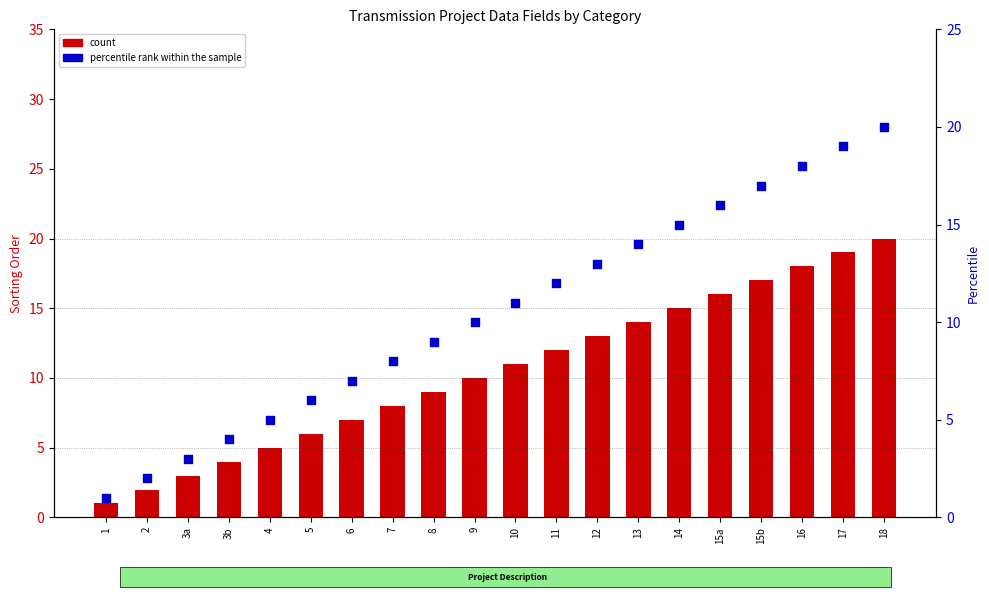

Which series has the largest Y range (max minus min)?

count